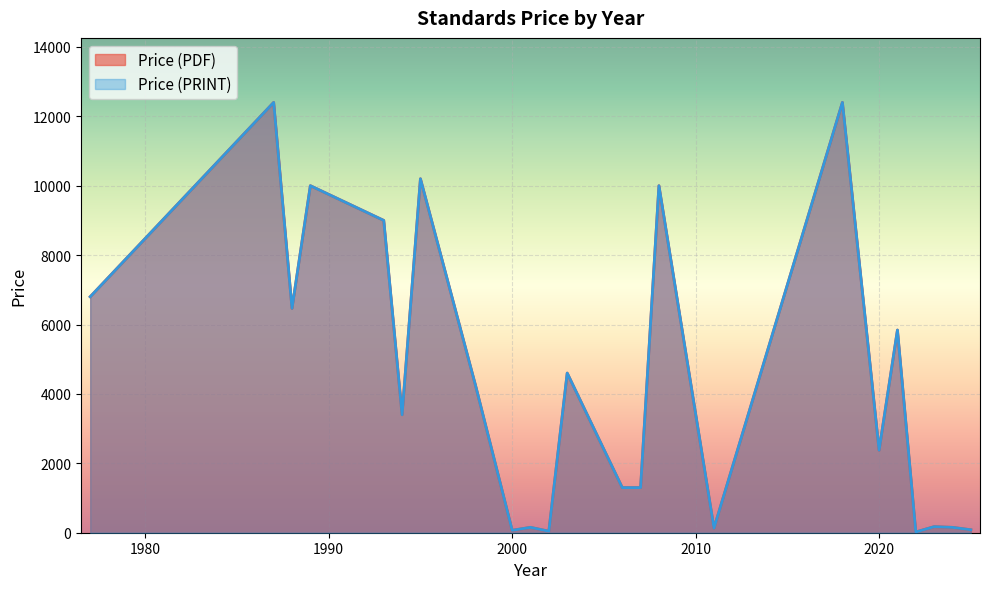

List the series in order of their peak value, highest first.

Price (PDF), Price (PRINT)